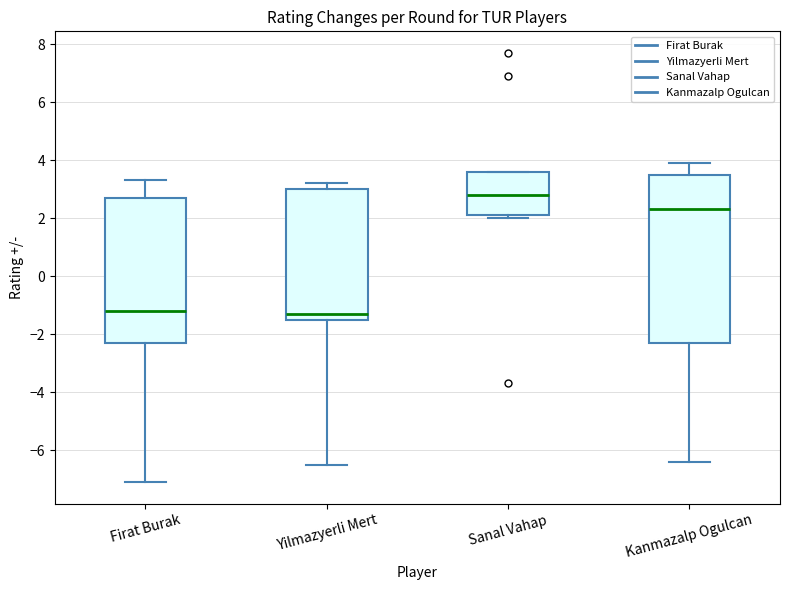

Reading left to right, transcribe this box plot: for each box, give where its median line is, the range the box spans, and where its two whiskers end, as read against the y-axis. The values are not printed on the chart, so give them approximately, as read against the axis.

Firat Burak: median -1.2, box -2.2 to 2.8, whiskers -7.0 to 3.4
Yilmazyerli Mert: median -1.2, box -1.4 to 3.0, whiskers -6.4 to 3.2
Sanal Vahap: median 2.8, box 2.2 to 3.6, whiskers 2.0 to 3.6
Kanmazalp Ogulcan: median 2.4, box -2.2 to 3.6, whiskers -6.4 to 4.0